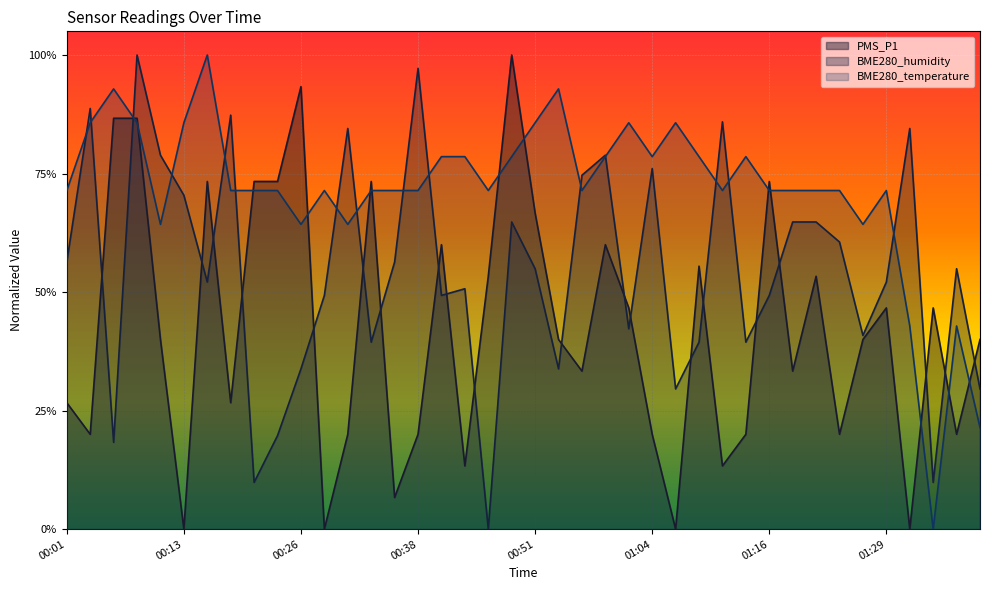

The BME280_humidity series shows 0.1 at 01:34. True or false?

False